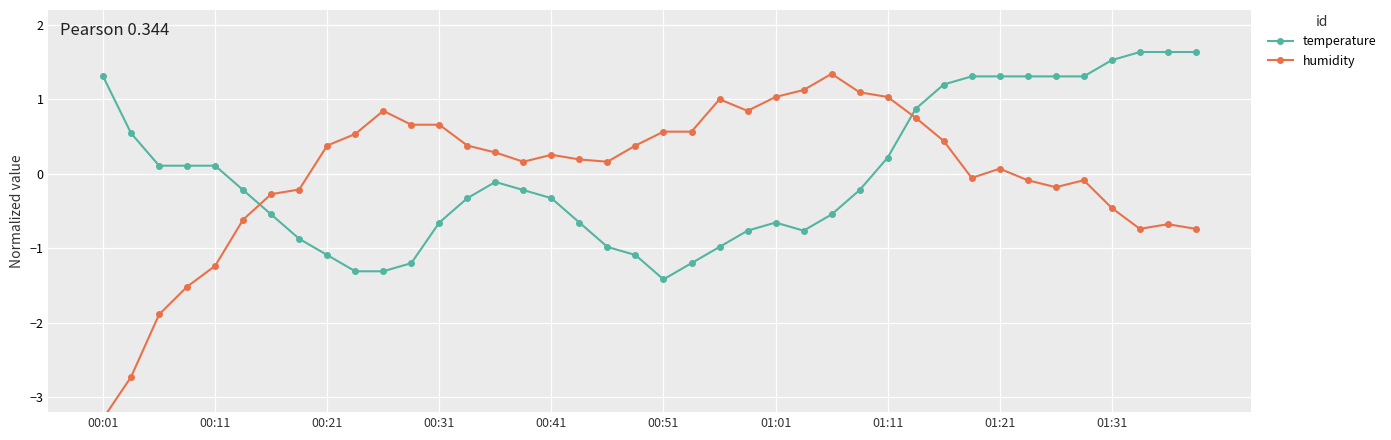

Is this an area chart (filled region under the line)?

No